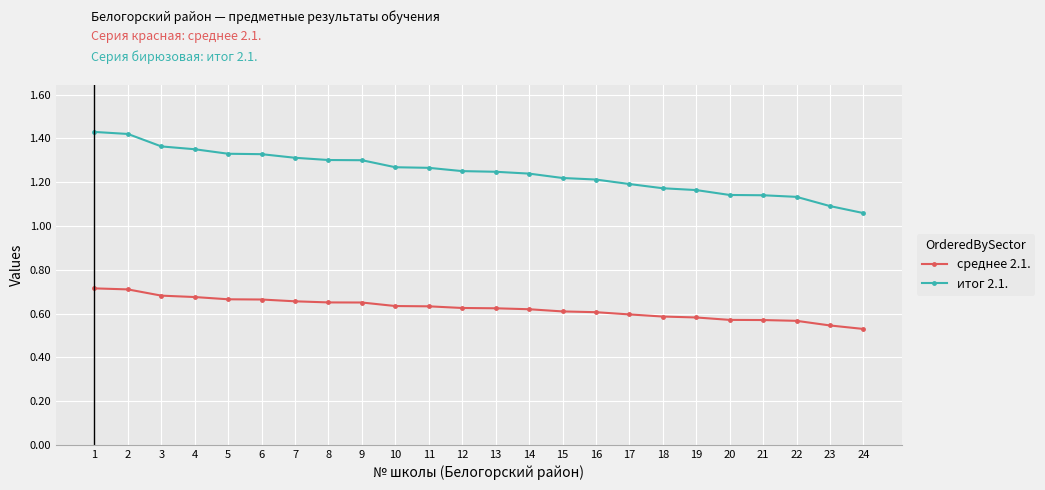

At how many categories does at least one series exceed 0?

24